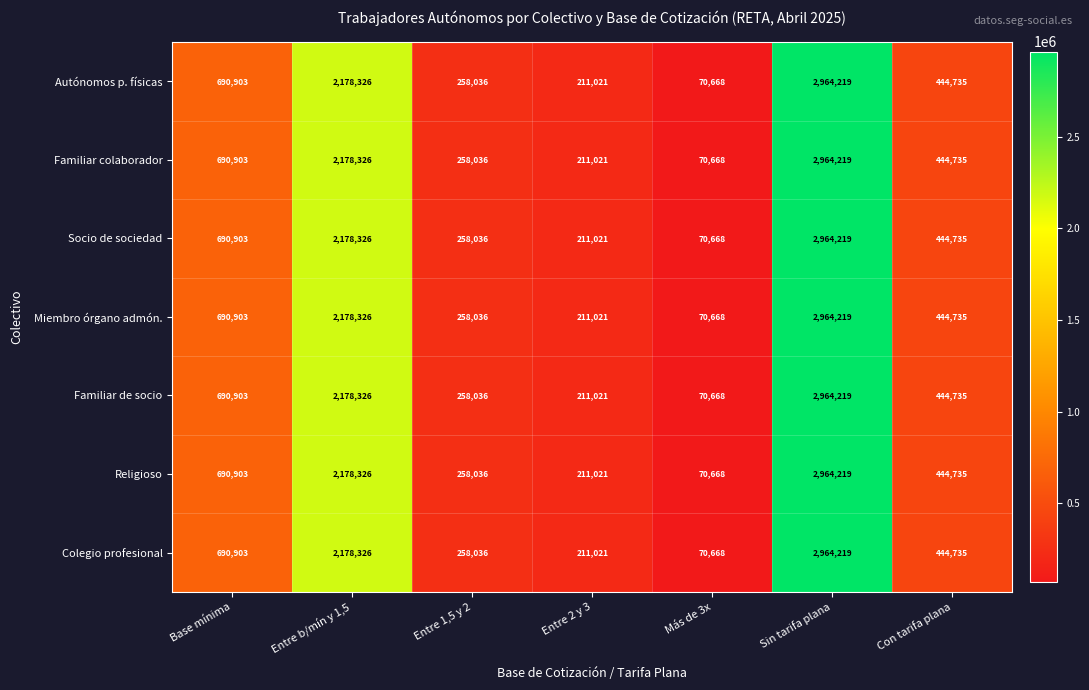

Which label corresponds to the largest value in the chart?

Sin tarifa plana